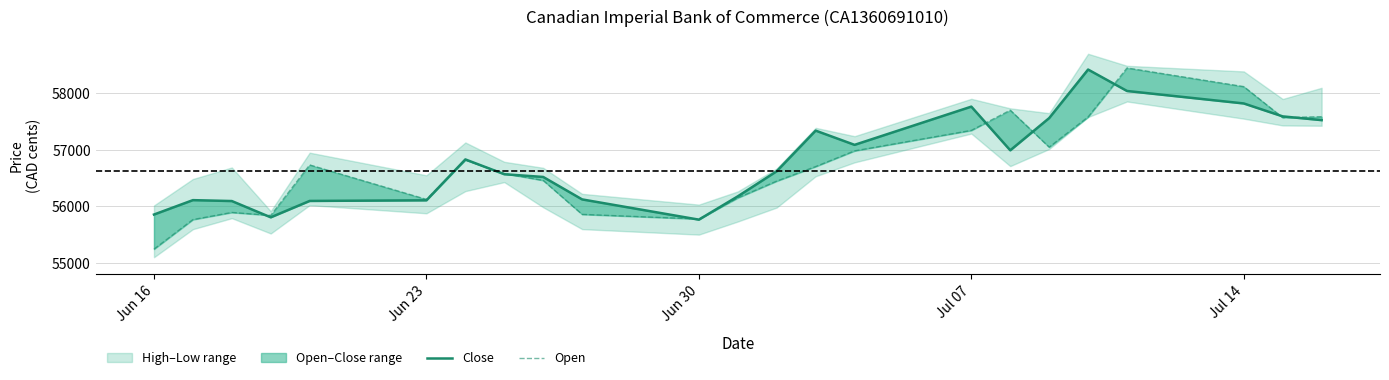

The value of Open at Jun 16 is 11312. True or false?

False